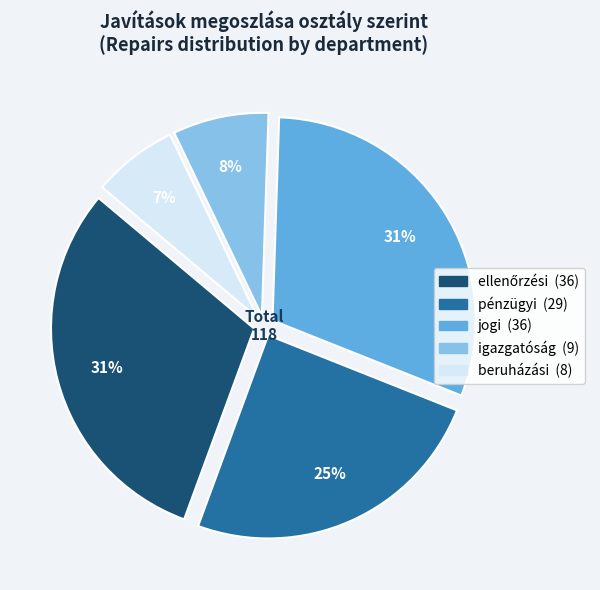

What percentage is the pénzügyi slice, to the nearest percent?

25%